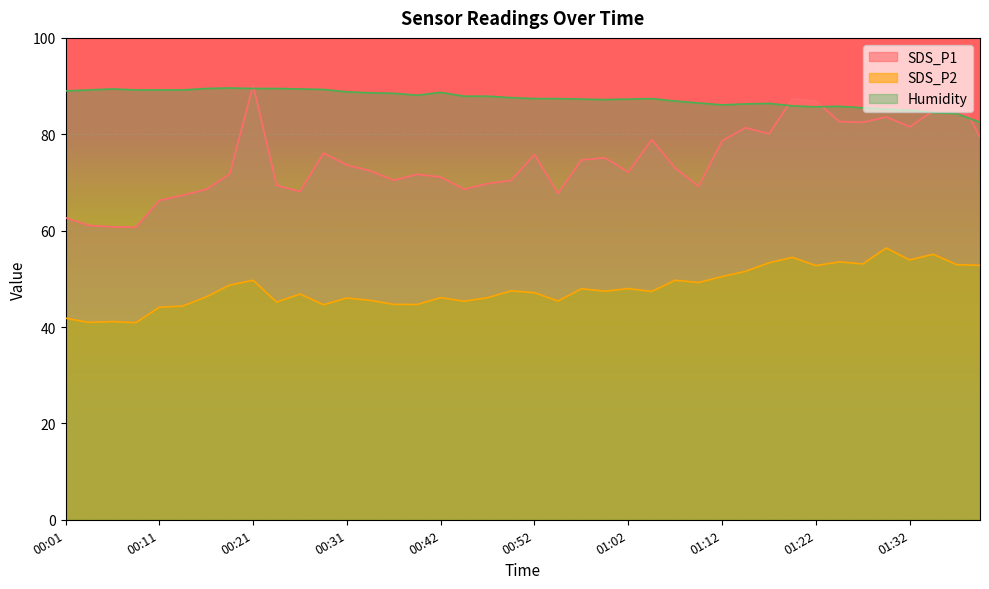

What is the smallest value displayed?

40.9